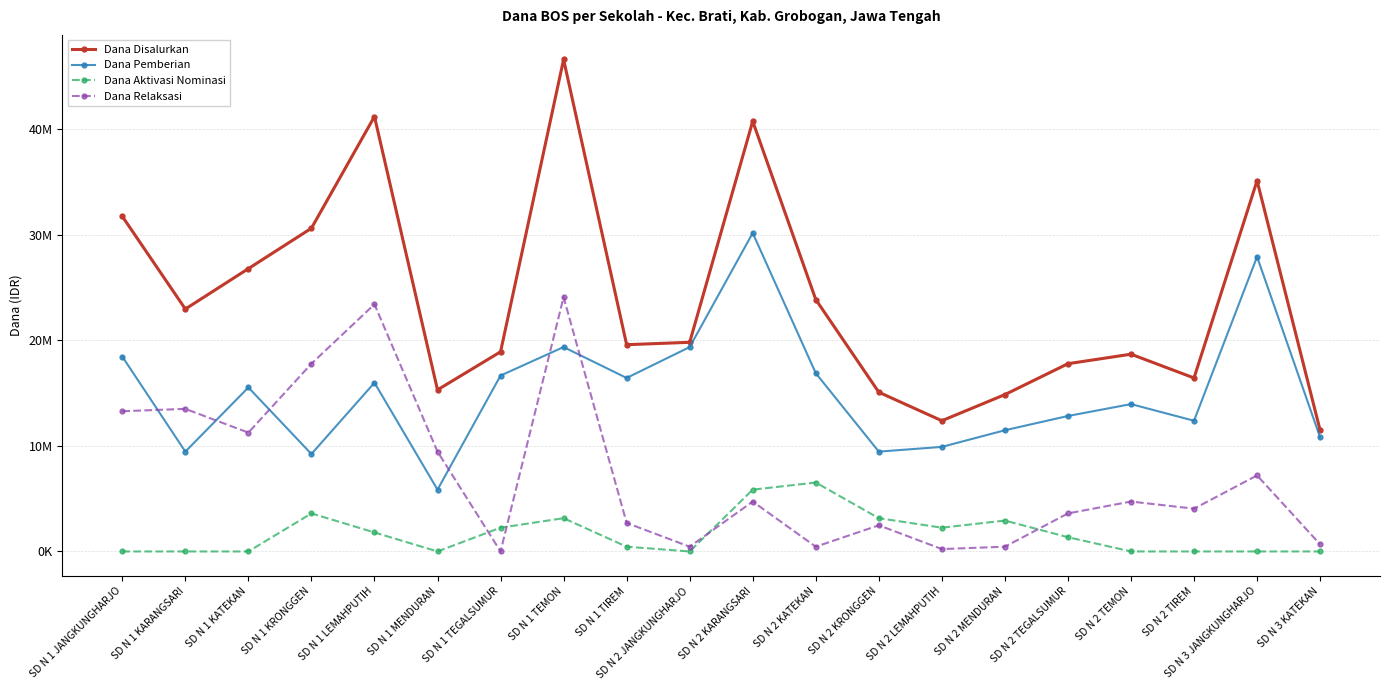

Rank the series by their average value, from highest to lowest.

Dana Disalurkan, Dana Pemberian, Dana Relaksasi, Dana Aktivasi Nominasi